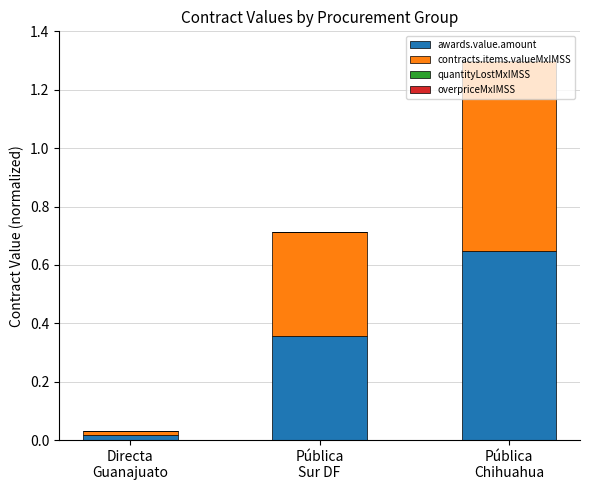

What is the sum of all awards.value.amount values?

1.0